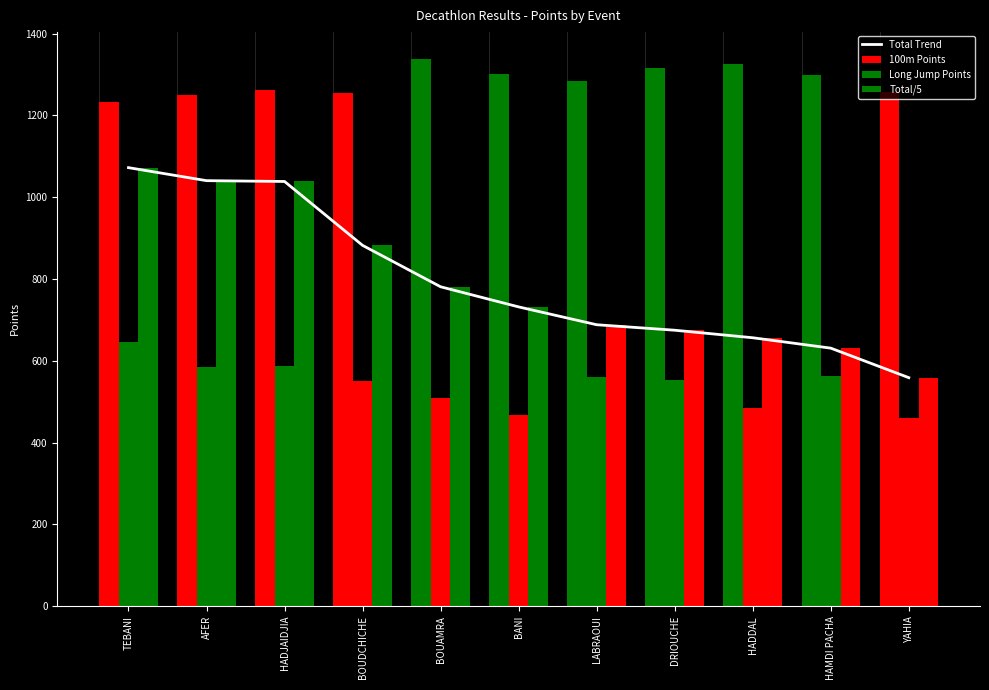

What is the value of the 100m Points bar at the 6th from the left?

1302.0